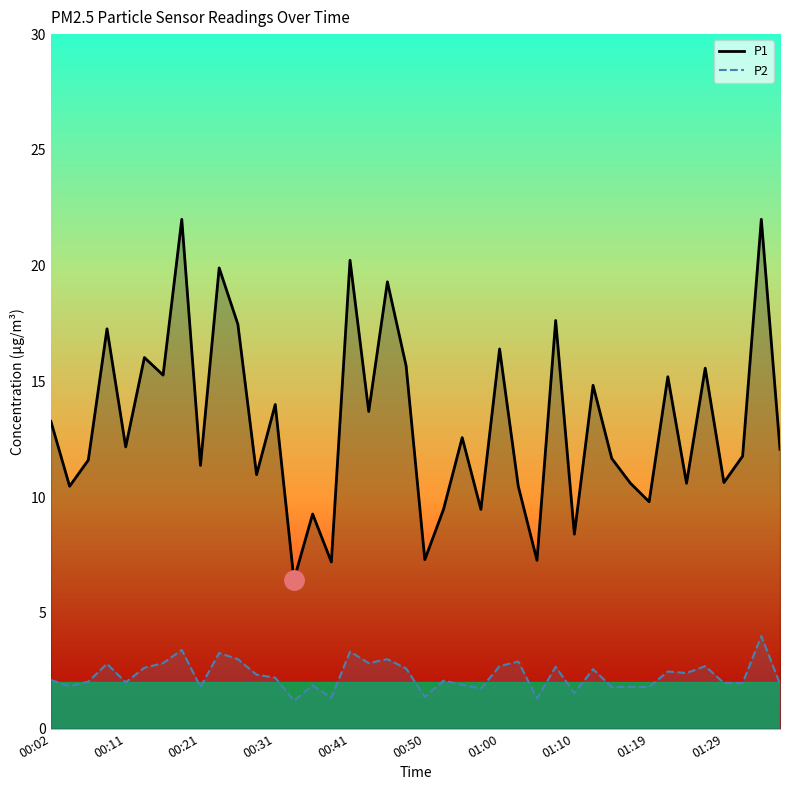

Which series has the largest total across all categories?

P1